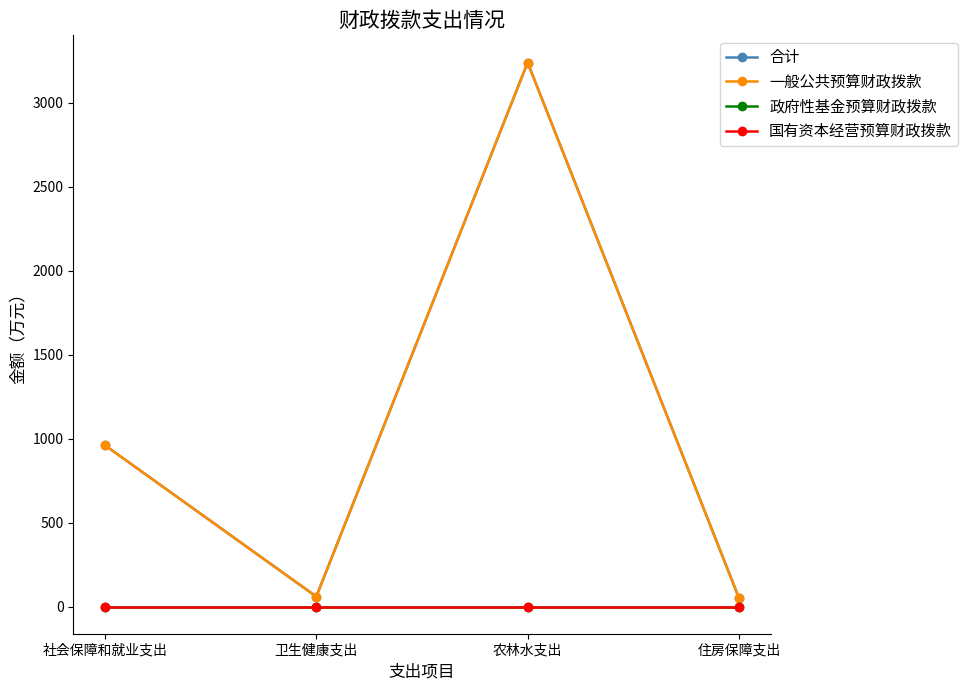

List the labels in order of 一般公共预算财政拨款 value, smallest first.

住房保障支出, 卫生健康支出, 社会保障和就业支出, 农林水支出